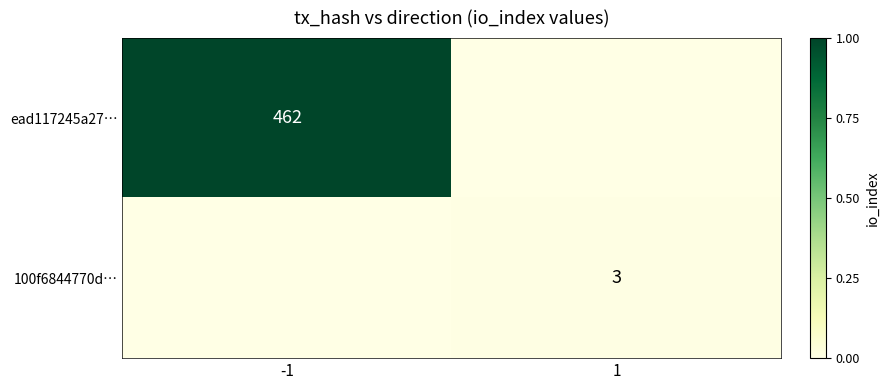

Which label corresponds to the largest value in the chart?

-1